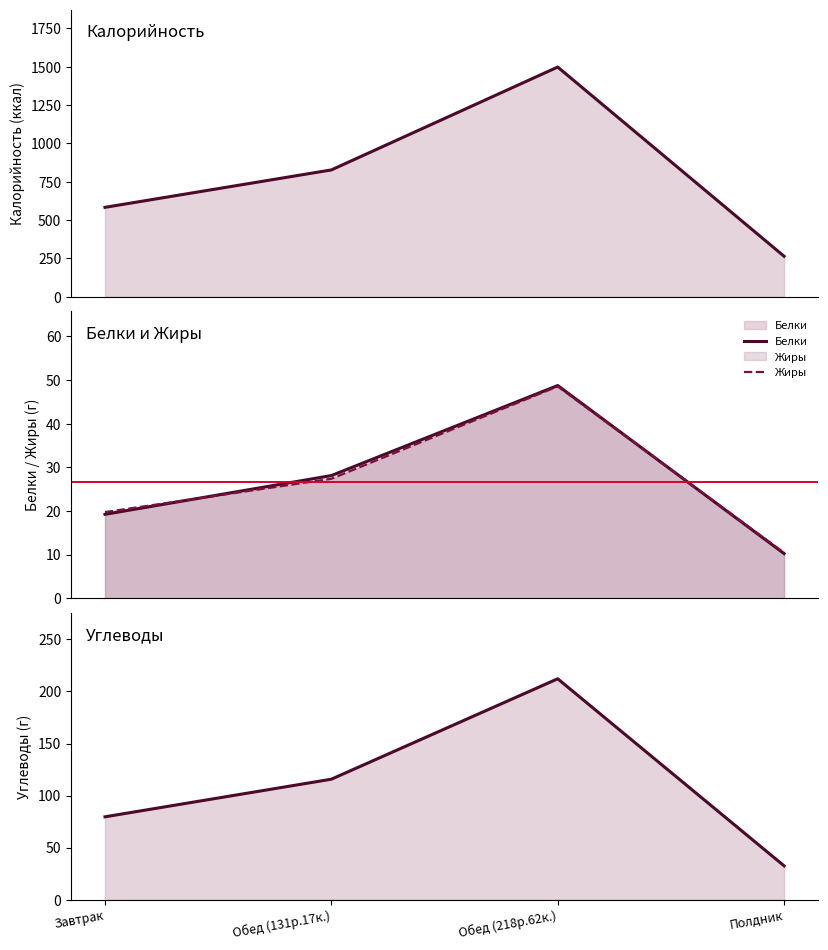

What is the highest value of the Жиры series?

48.5